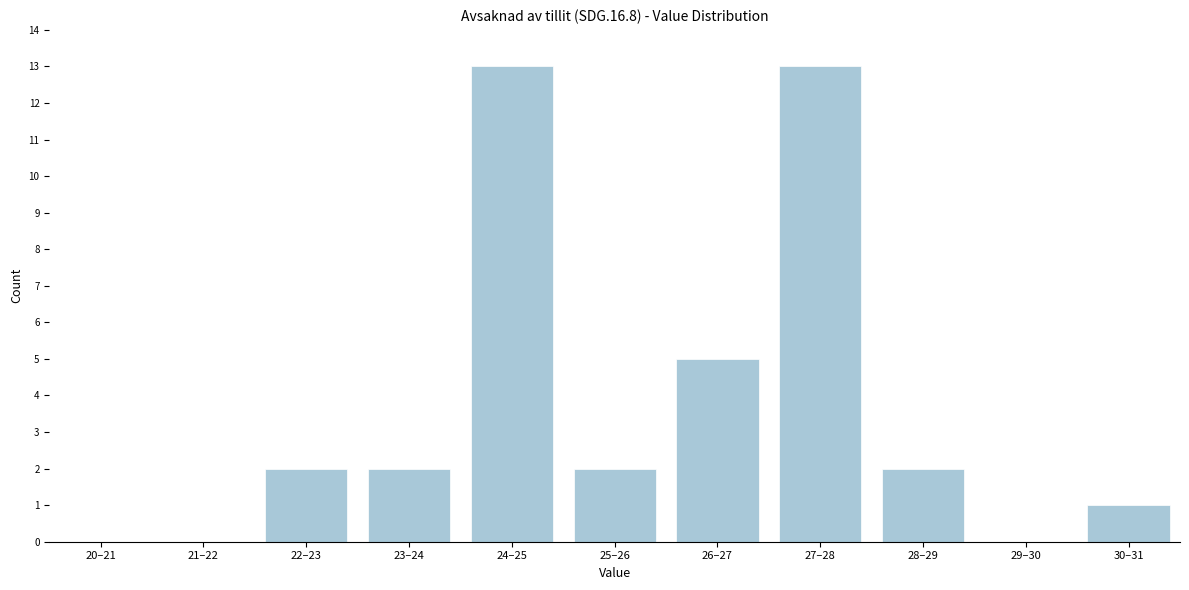

Reading right to left, transcribe all the data shown in this chart.

30–31=1	29–30=0	28–29=2	27–28=13	26–27=5	25–26=2	24–25=13	23–24=2	22–23=2	21–22=0	20–21=0